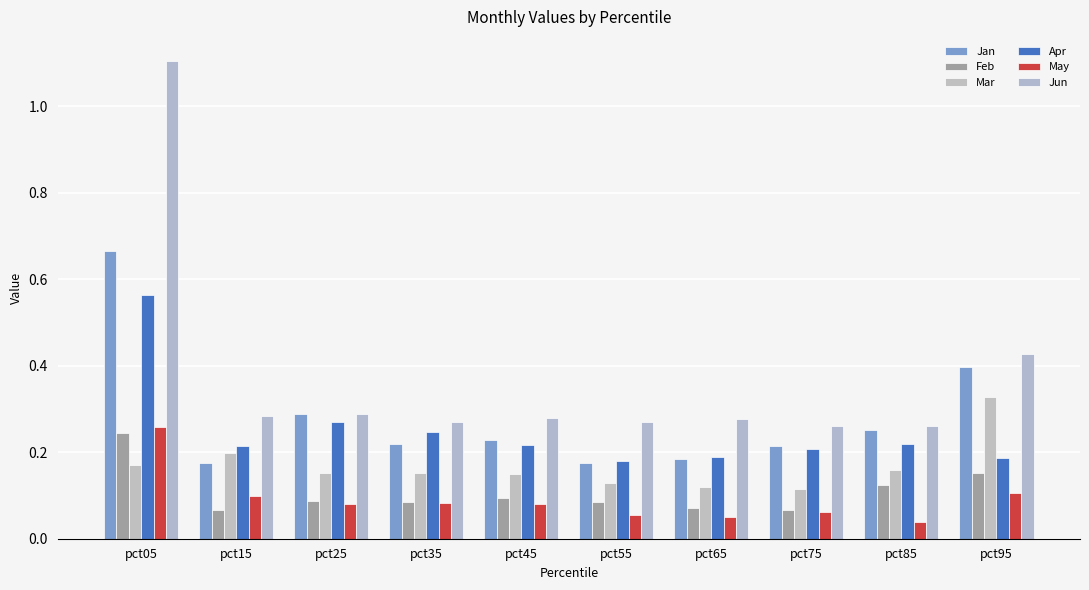

Which label corresponds to the smallest value in the chart?

pct85